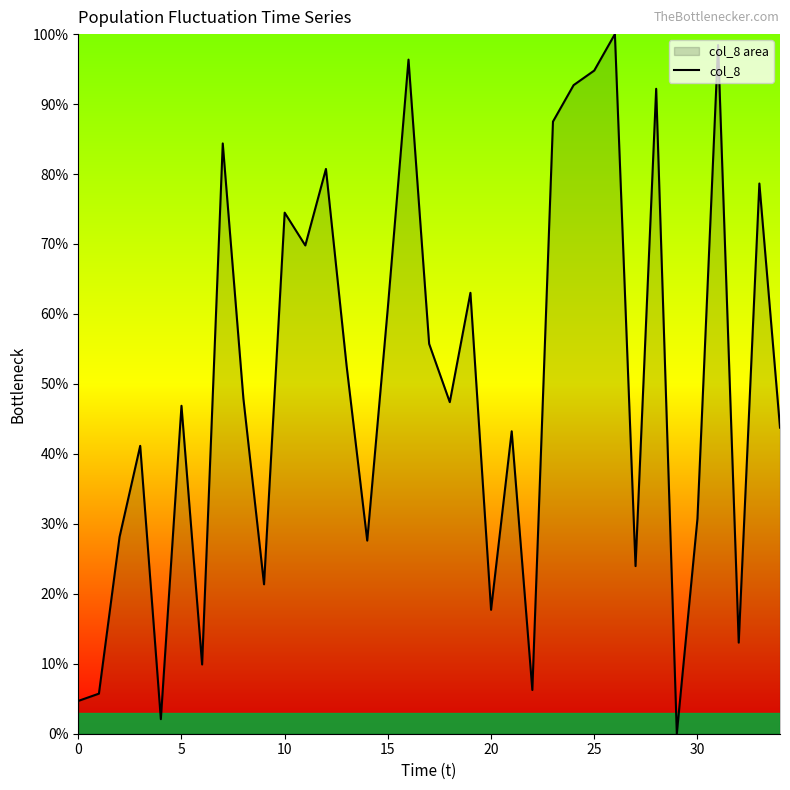

Does the chart have visible grid lines?

No